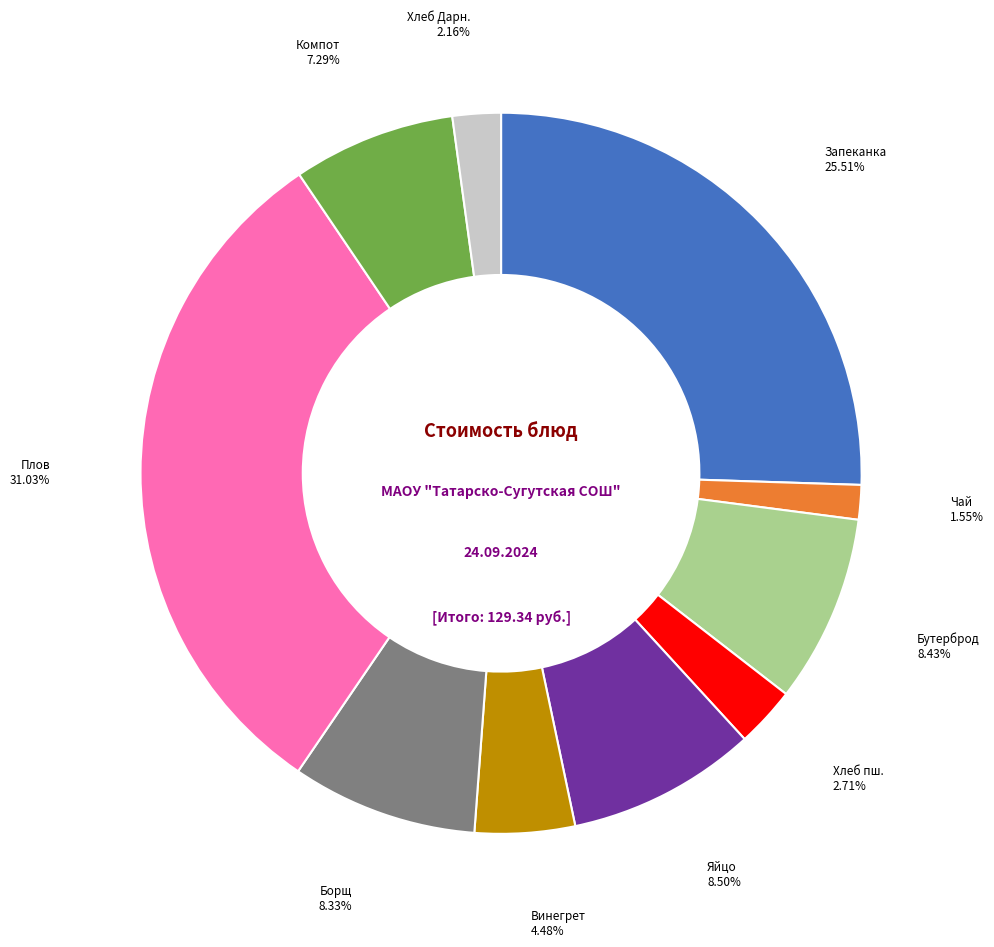

Do Бутерброд and Чай together represent more than half of the pie?

No